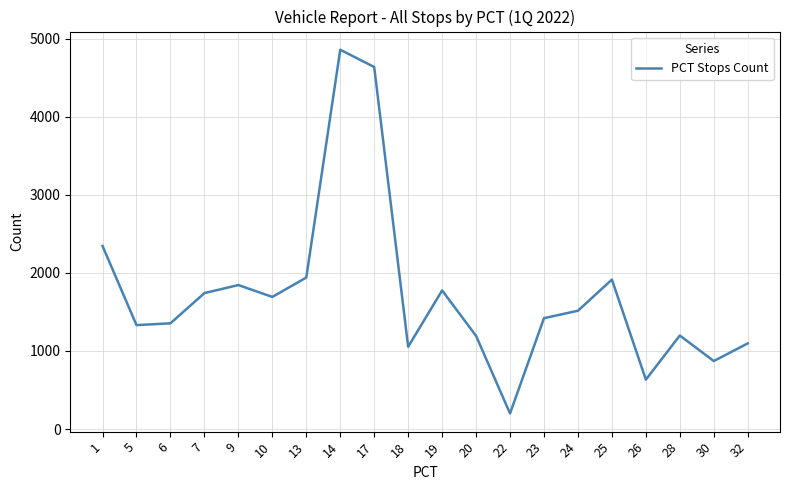

What is the approximate value at 17?

4636